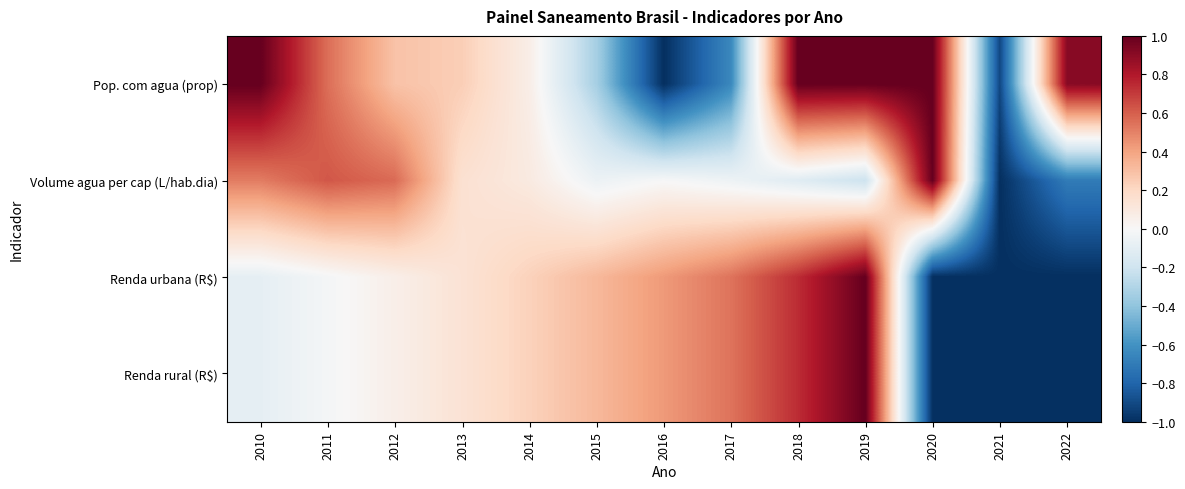

How many data points does each series have?

13